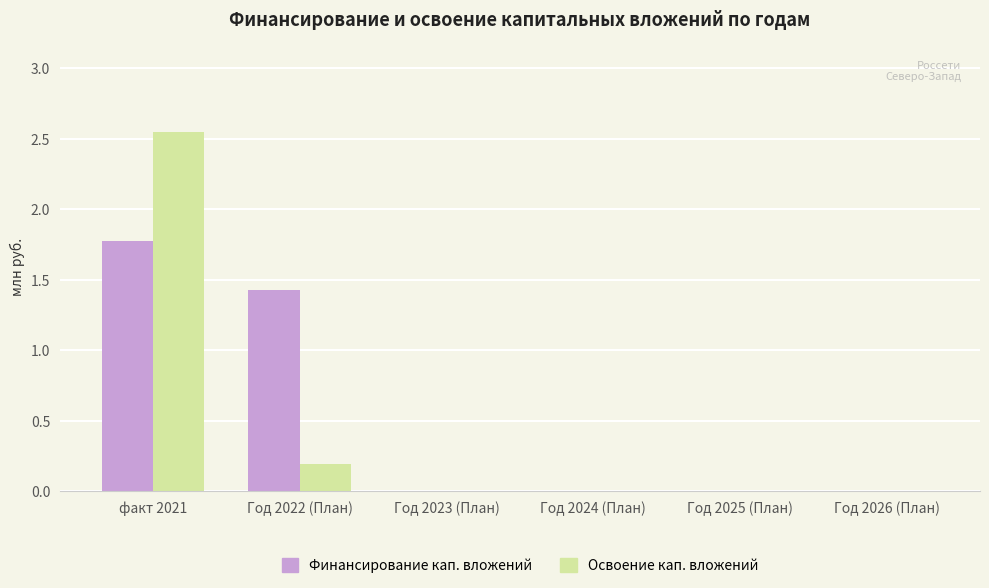

At which category is the sum across all series the highest?

факт 2021